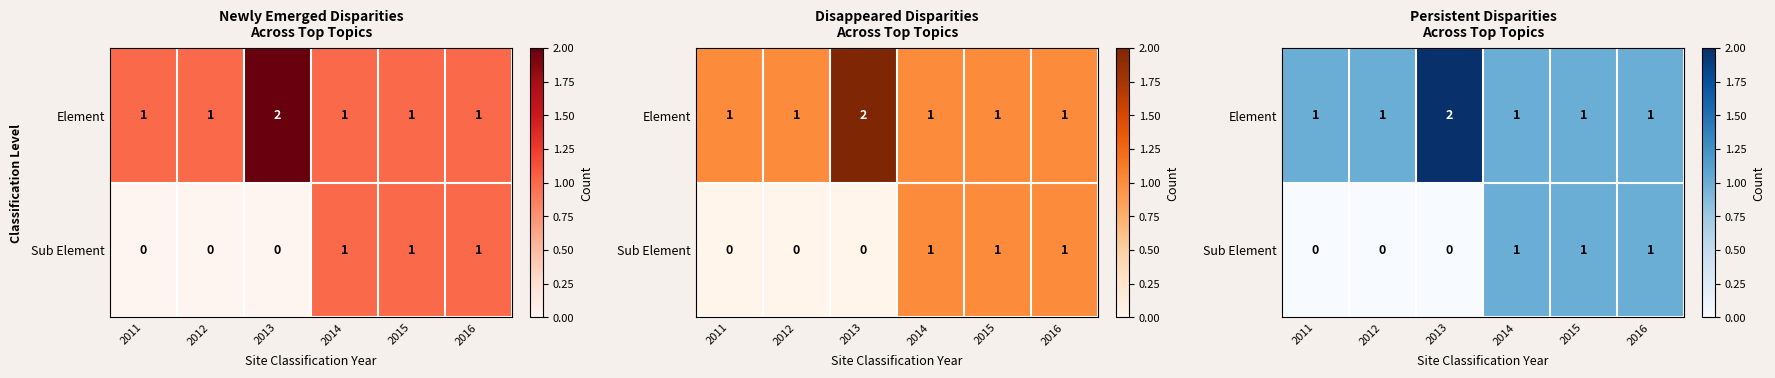

What is the sum of the Element values at 2014 and 2012?

2